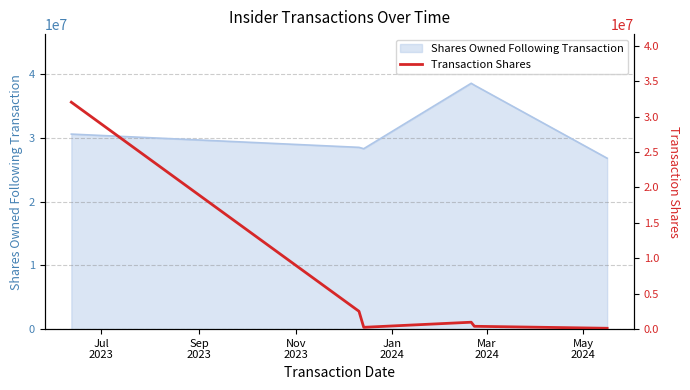

True or false: there are more than 2 points higher than both neighbors.

False